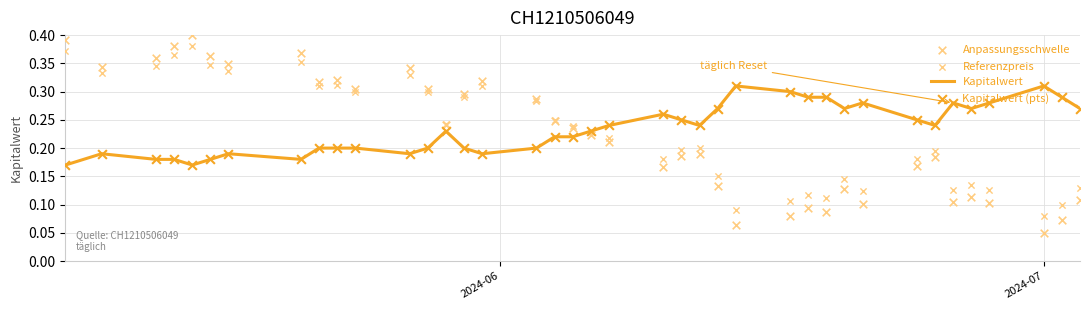

At how many categories does at least one series exceed 0?

39